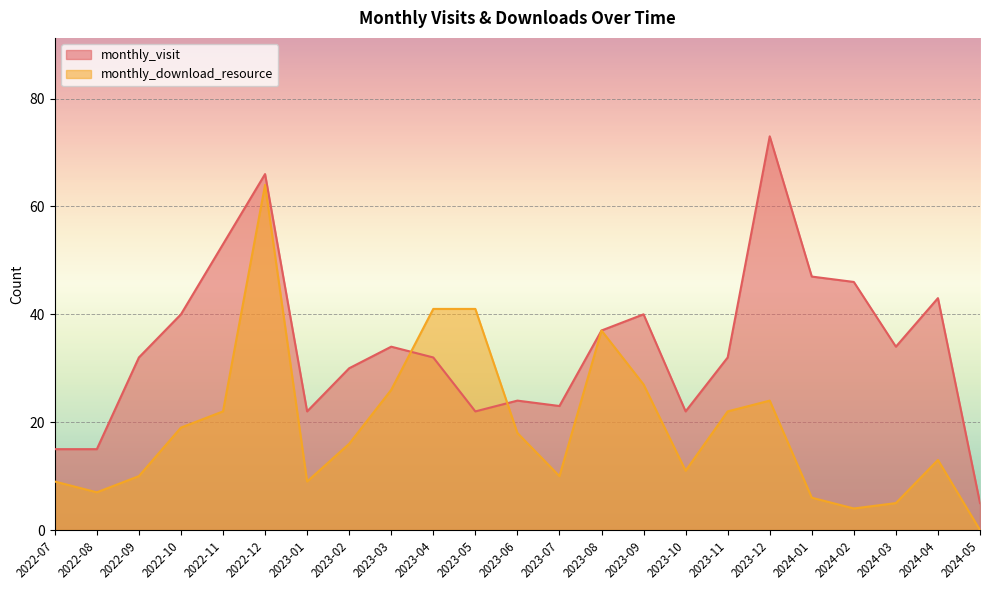

List the labels in order of monthly_visit value, smallest first.

2024-05, 2022-07, 2022-08, 2023-01, 2023-05, 2023-10, 2023-07, 2023-06, 2023-02, 2022-09, 2023-04, 2023-11, 2023-03, 2024-03, 2023-08, 2022-10, 2023-09, 2024-04, 2024-02, 2024-01, 2022-11, 2022-12, 2023-12